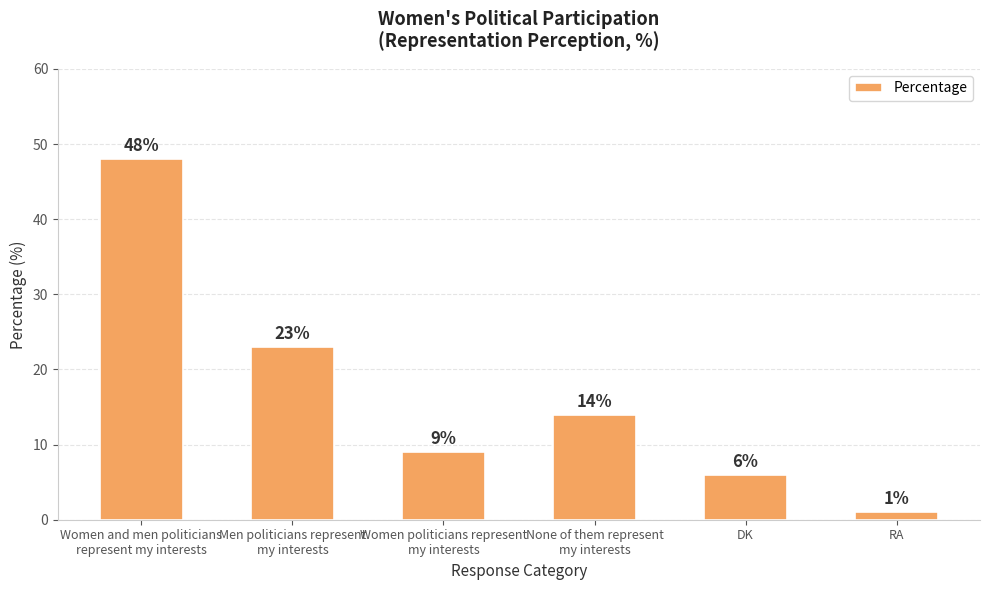

How many bars are there in total?

6